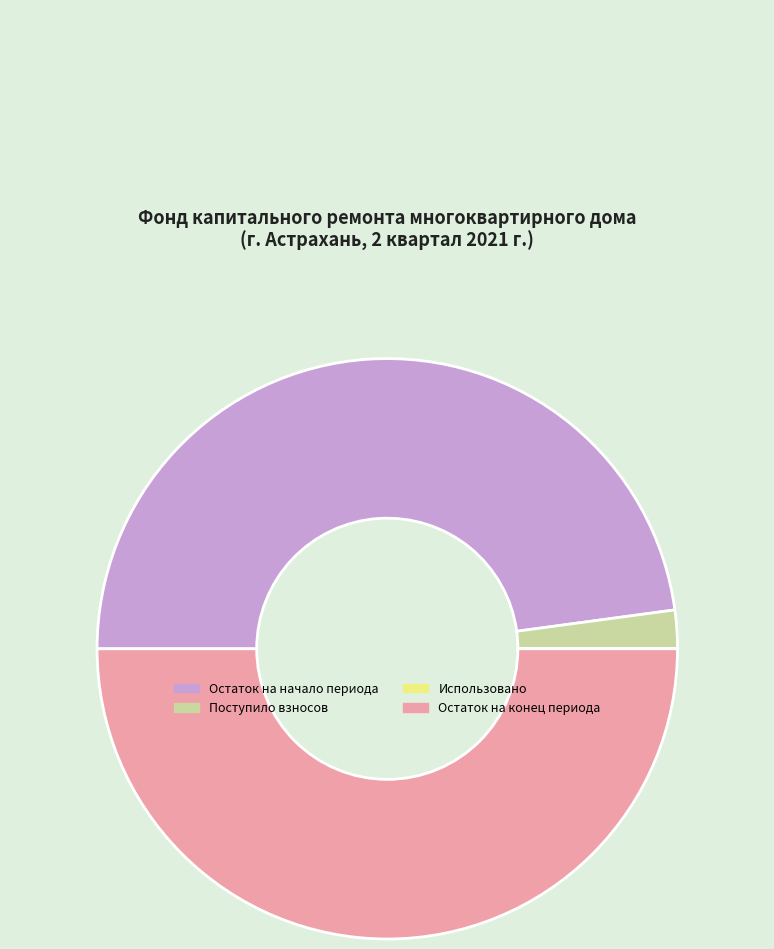

Combined, do Остаток на конец периода and Остаток на начало периода account for over 50%?

Yes